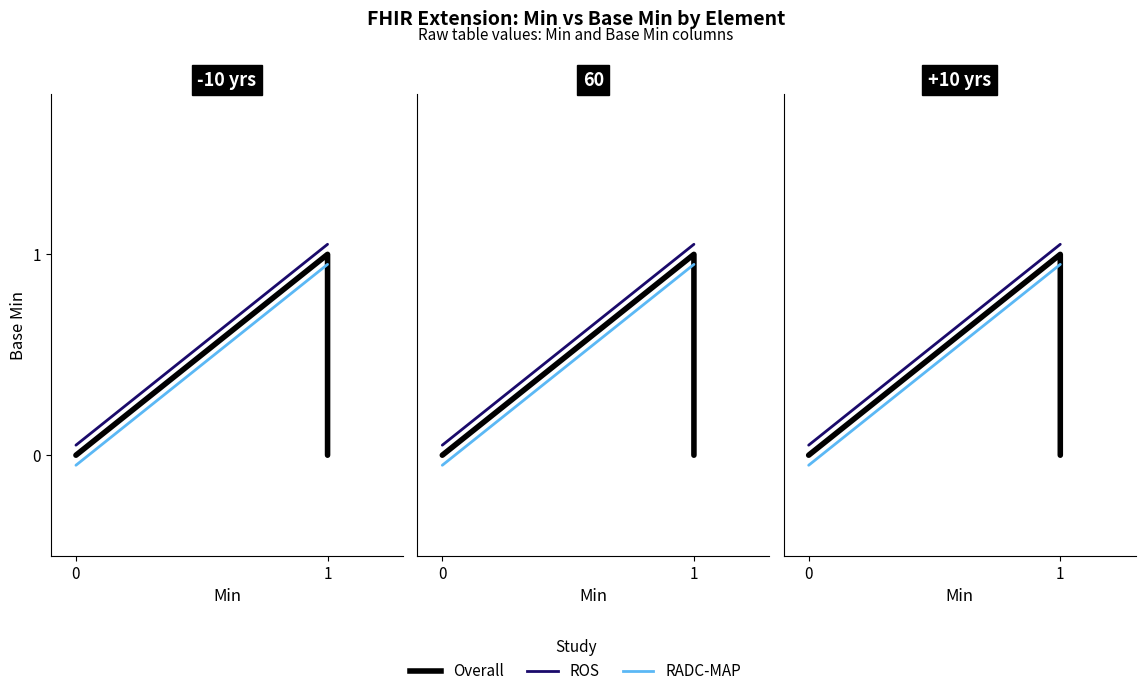

Reading left to right, what are all the values shown in this chart?

Overall: 0=0.0	1=0.0	2=0.0	3=1.0	4=0.0
ROS: 0=0.1	1=0.1	2=0.1	3=1.1	4=1.1
RADC-MAP: 0=-0.1	1=-0.1	2=-0.1	3=0.9	4=0.9